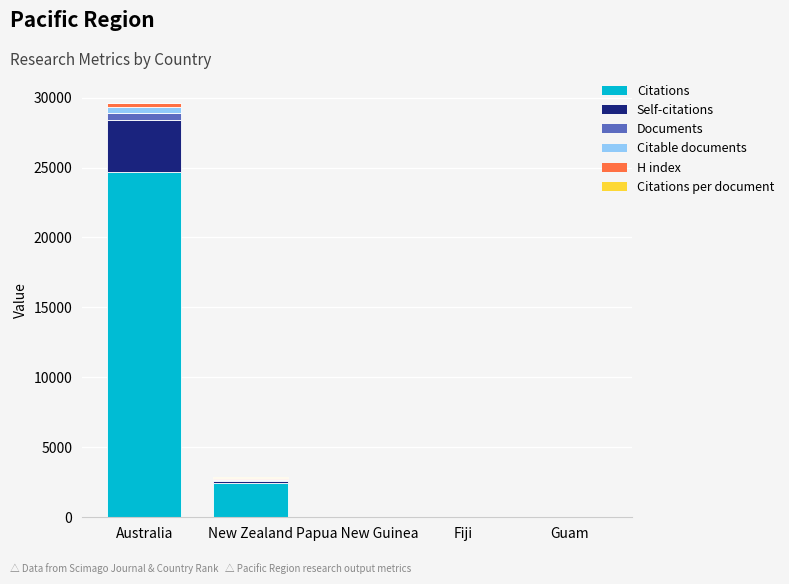

Which category has the highest value in the Citations series?

Australia